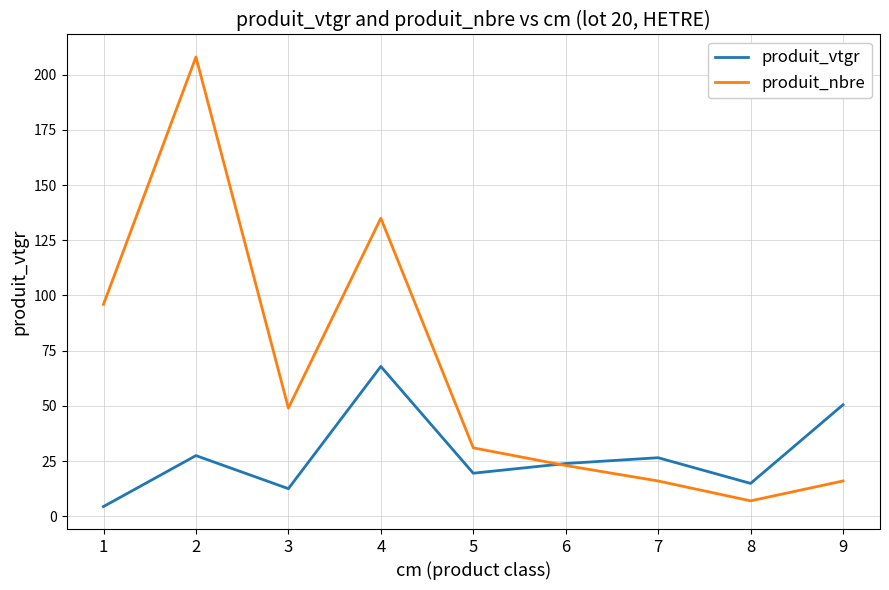

True or false: produit_vtgr has a value of 50.5 at 9.

True